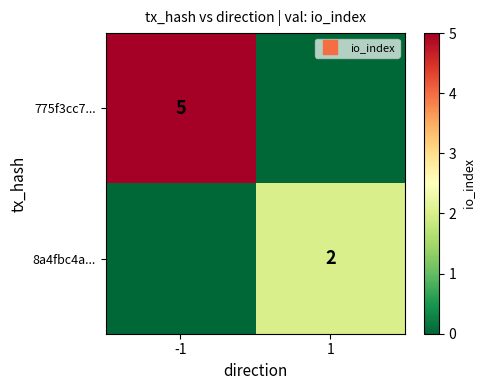

List the labels in order of 8a4fbc4a... value, smallest first.

-1, 1